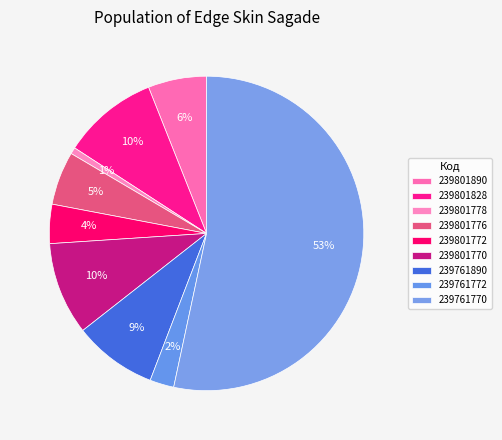

True or false: 239761770 accounts for 62% of the total.

False